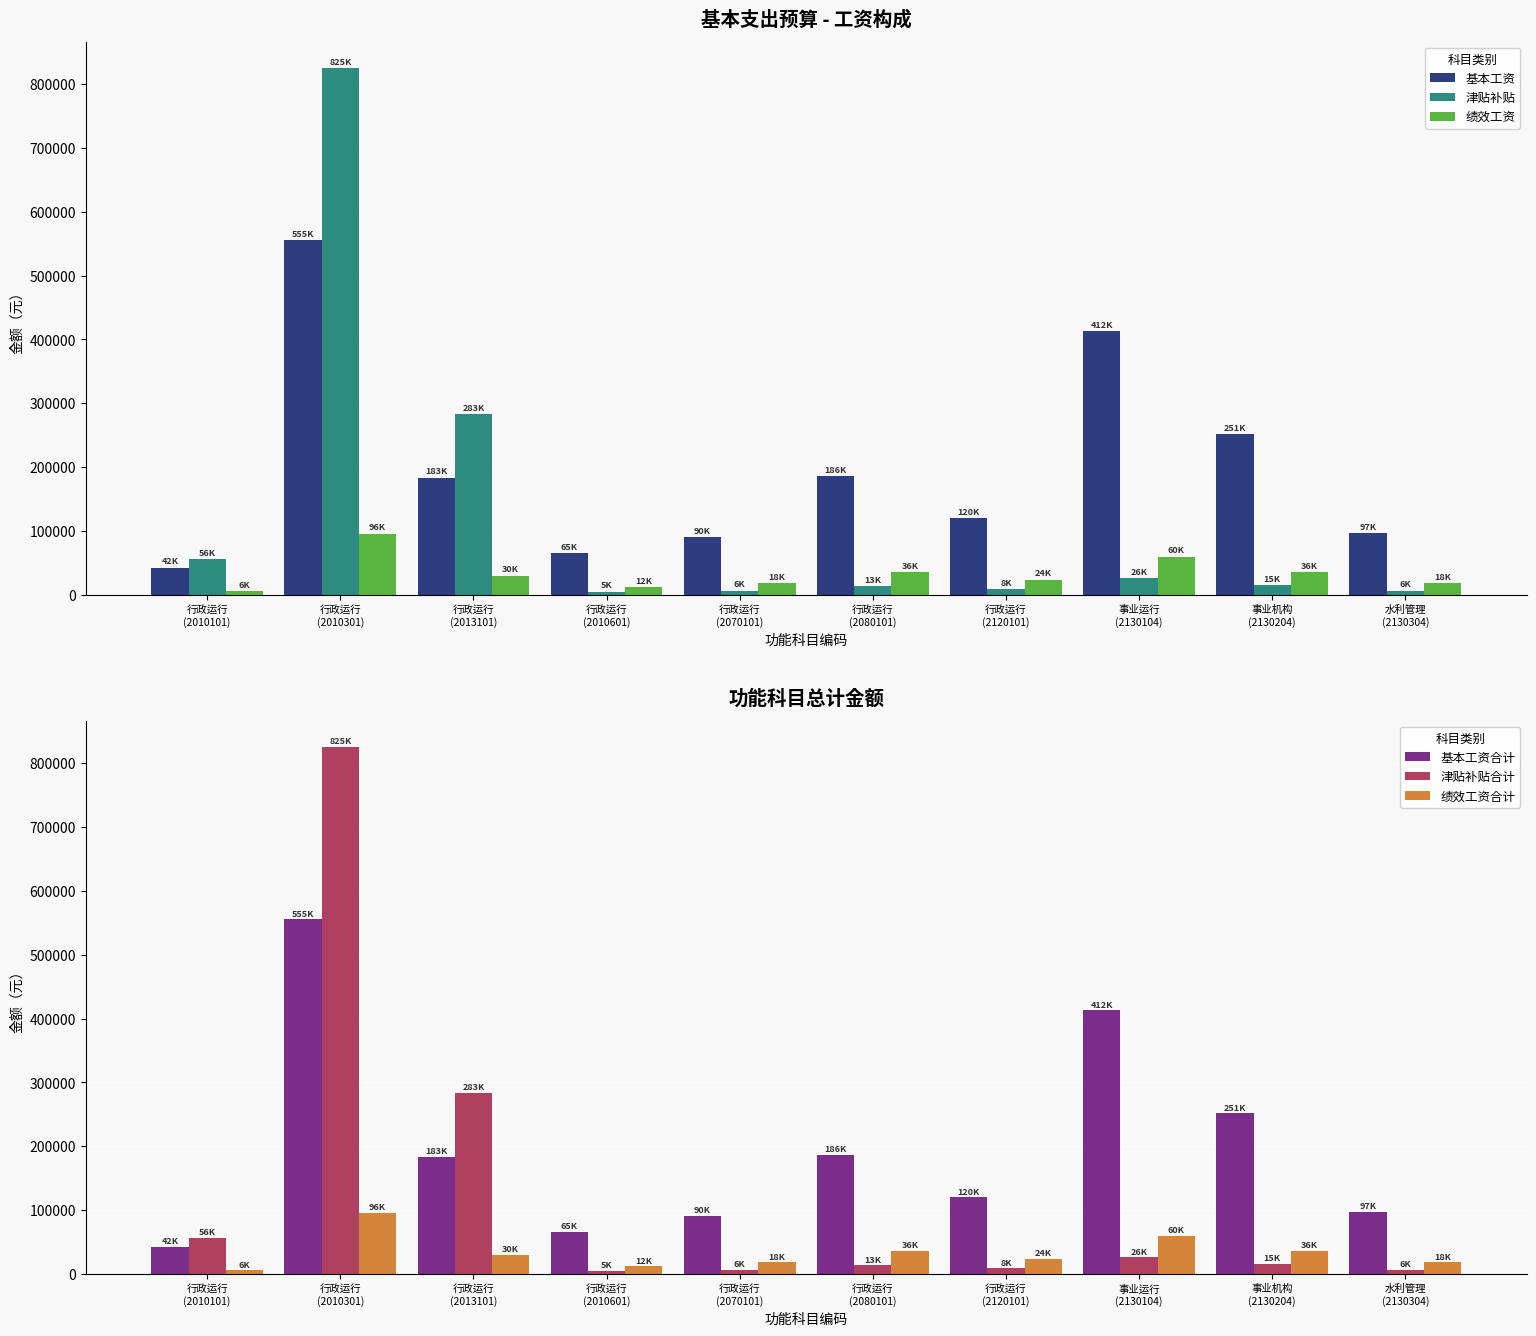

Which series has the largest range (max minus min)?

津贴补贴